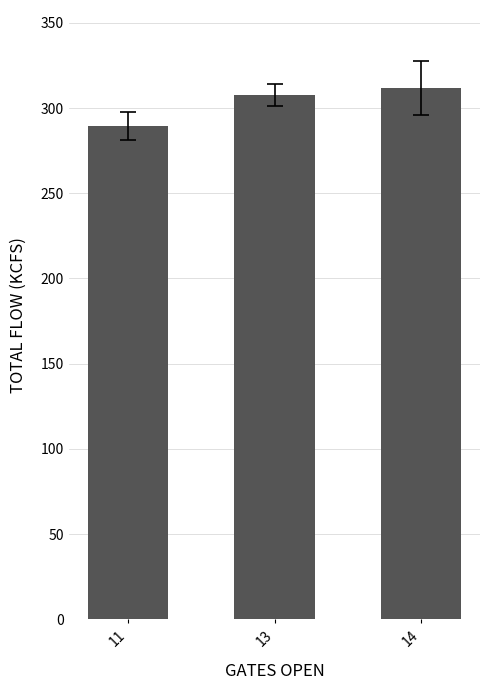

What is the sum of the values at 13 and 14?

619.3